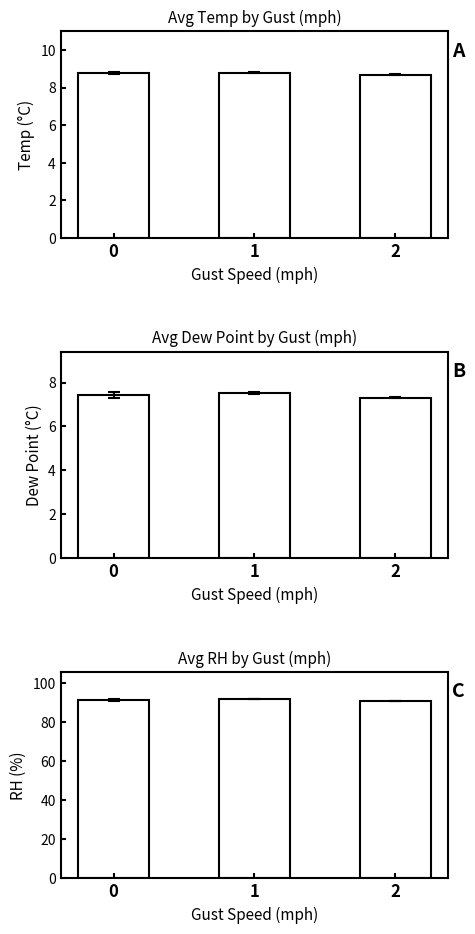

Are the bars horizontal?

No